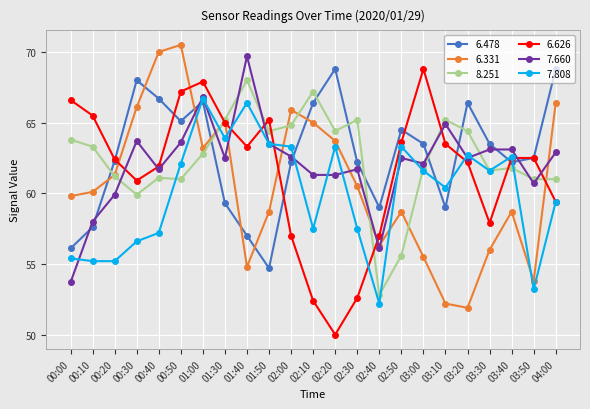

What is the average value of the 8.251 series?

62.5